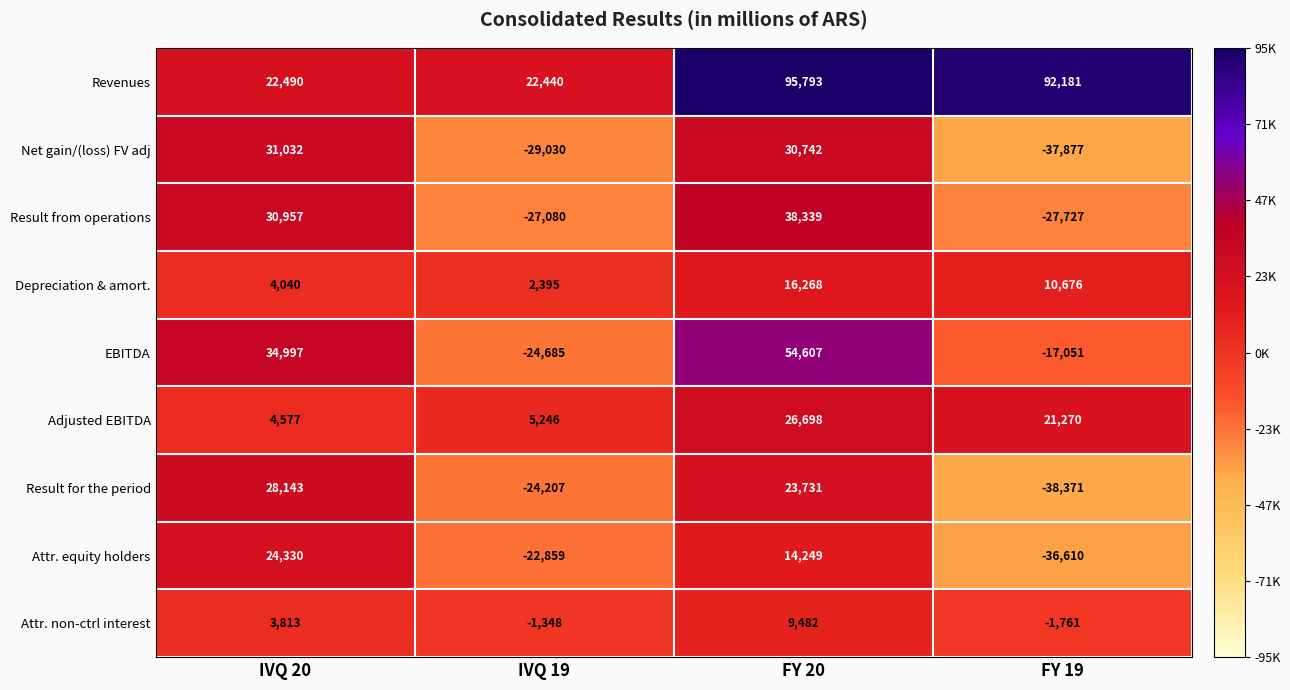

What is the difference between the Attr. non-ctrl interest values at FY 19 and FY 20?

11243